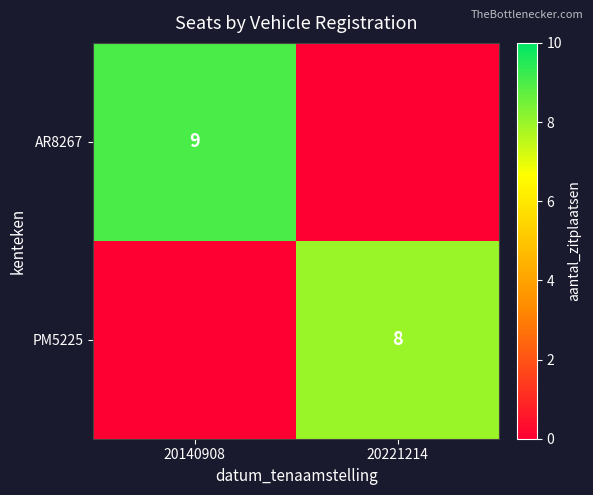

The AR8267 series shows 16 at 20140908. True or false?

False